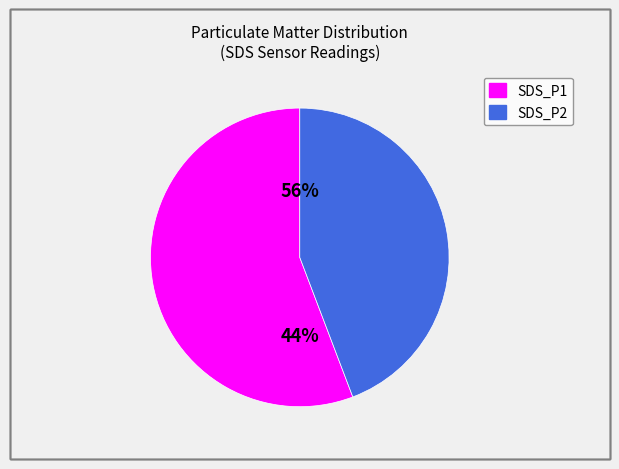

Rank the categories by value from highest to lowest.

SDS_P1, SDS_P2